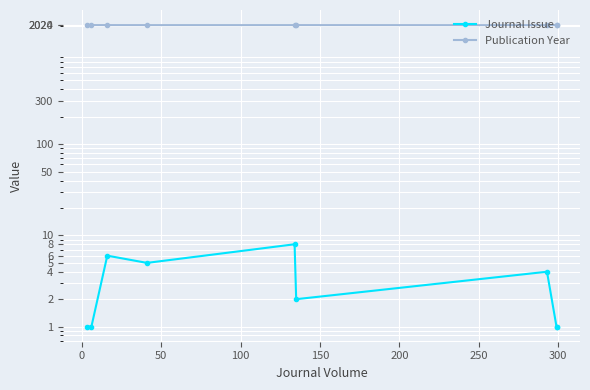

What is the difference between the second highest and second lowest values in the Journal Issue series?

5